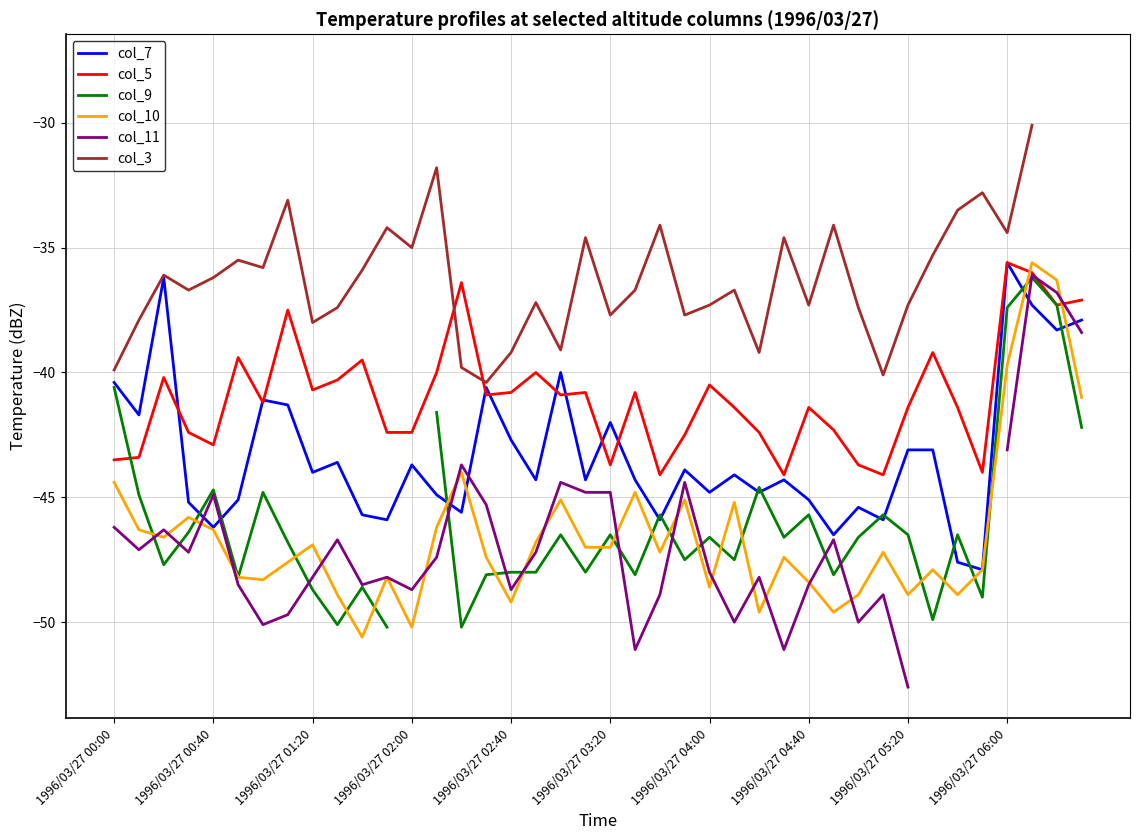

The col_5 series shows -43.5 at 1996/03/27 00:00. True or false?

True